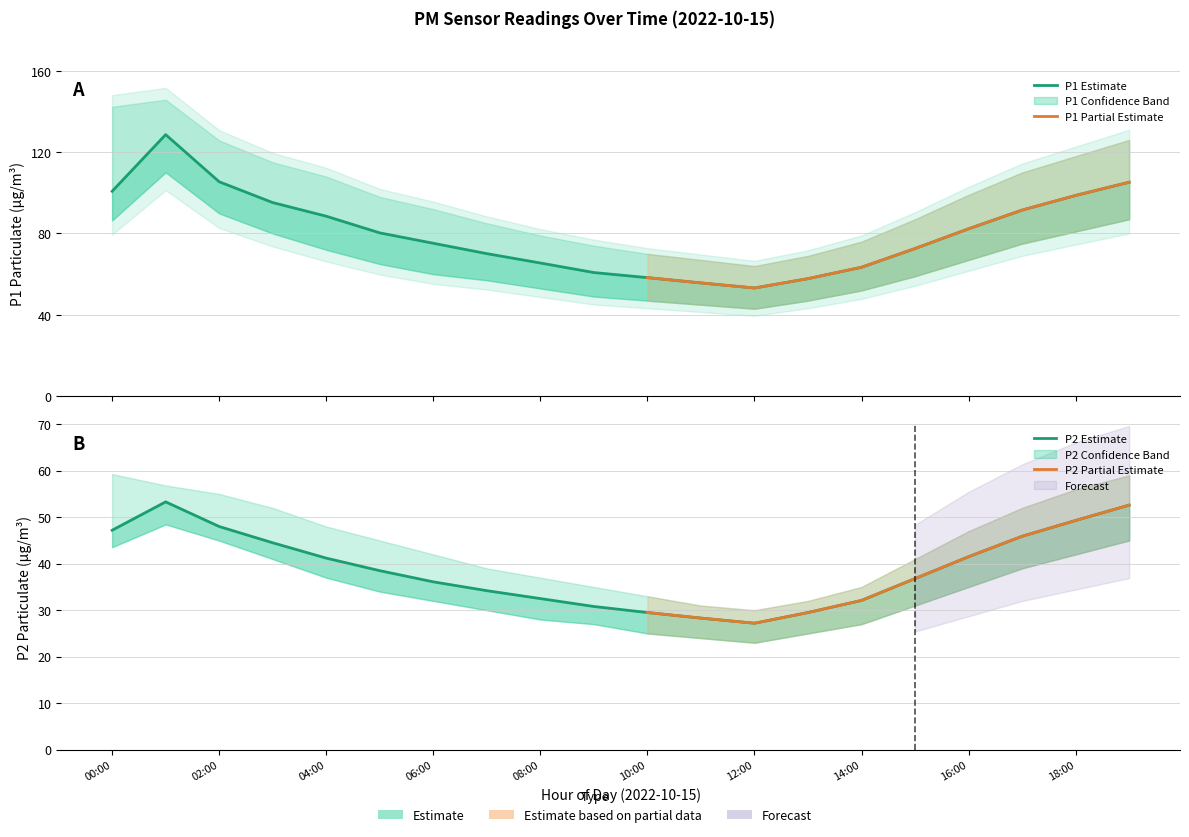

How many distinct data groups are displayed?

6